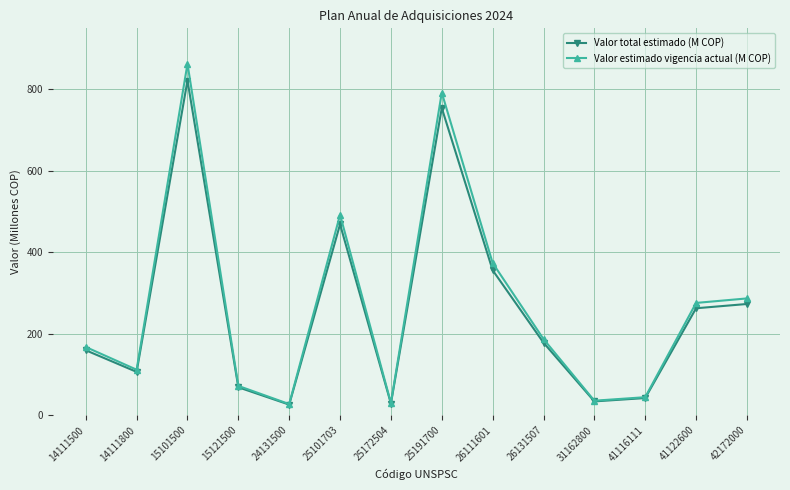

Between 24131500 and 26131507, which series saw the biggest shift?

Valor estimado vigencia actual (M COP)